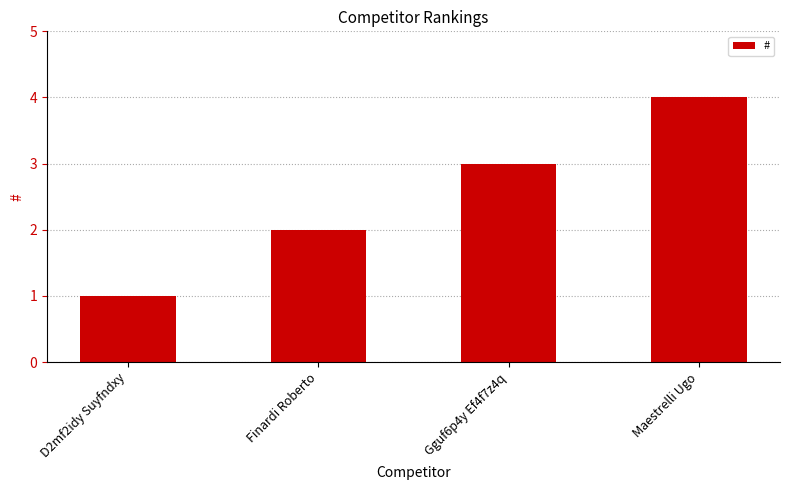

What is the value of the 3rd bar from the left?

3